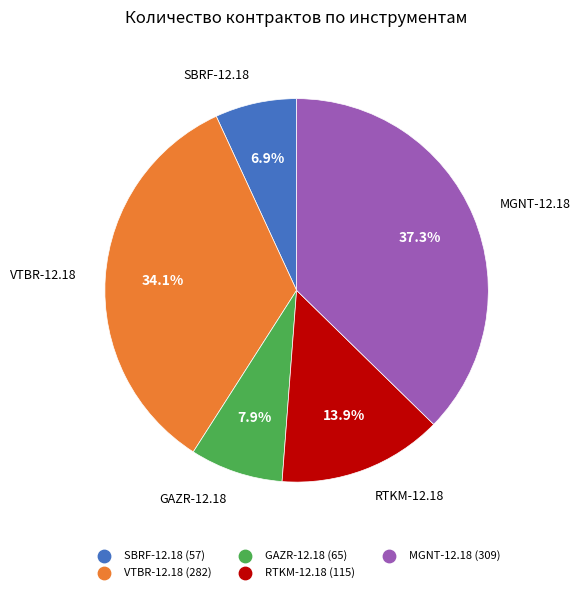

Count the number of slices in the pie.

5